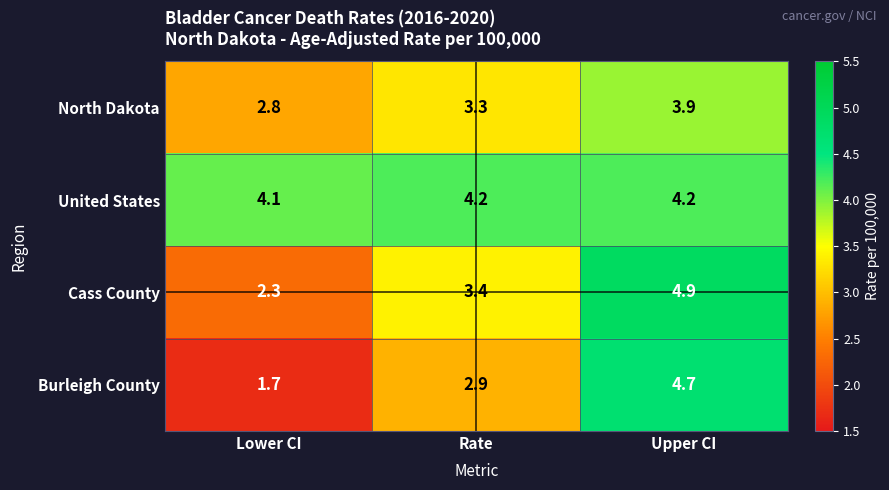

What value does the United States series have at Upper CI?

4.2